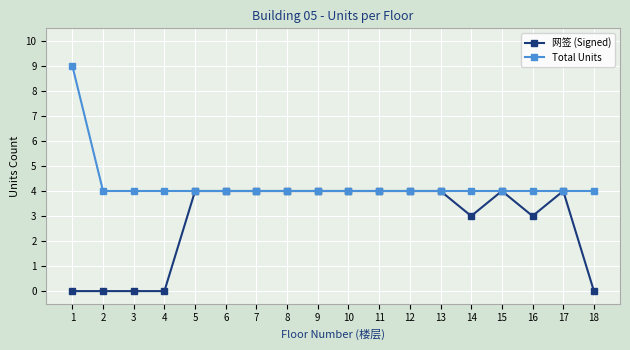

What is the value of the Total Units point at the 2nd from the left?

4